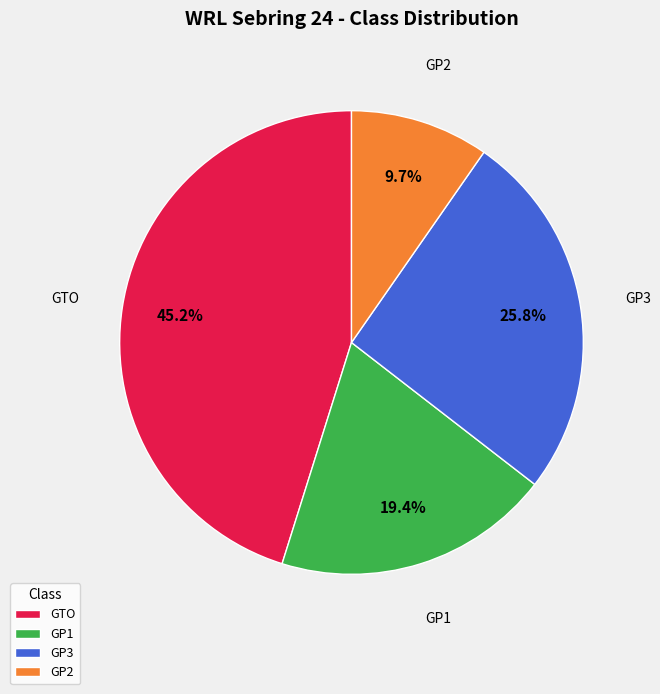

To the nearest percent, what is the combined percentage of GTO and GP3?

71%